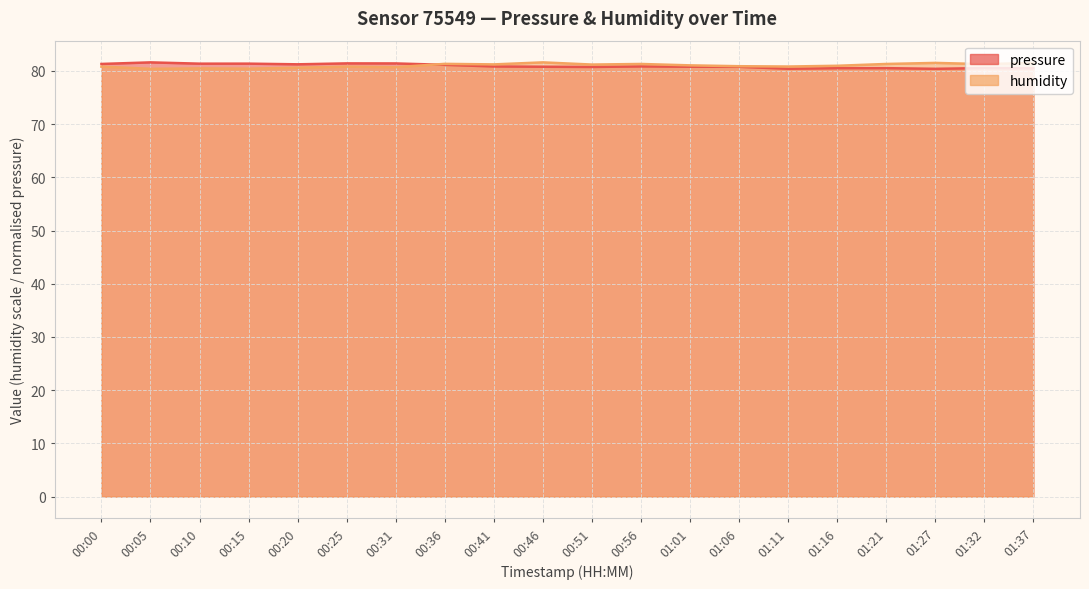

At which category does the chart reach its minimum across all series?

01:27